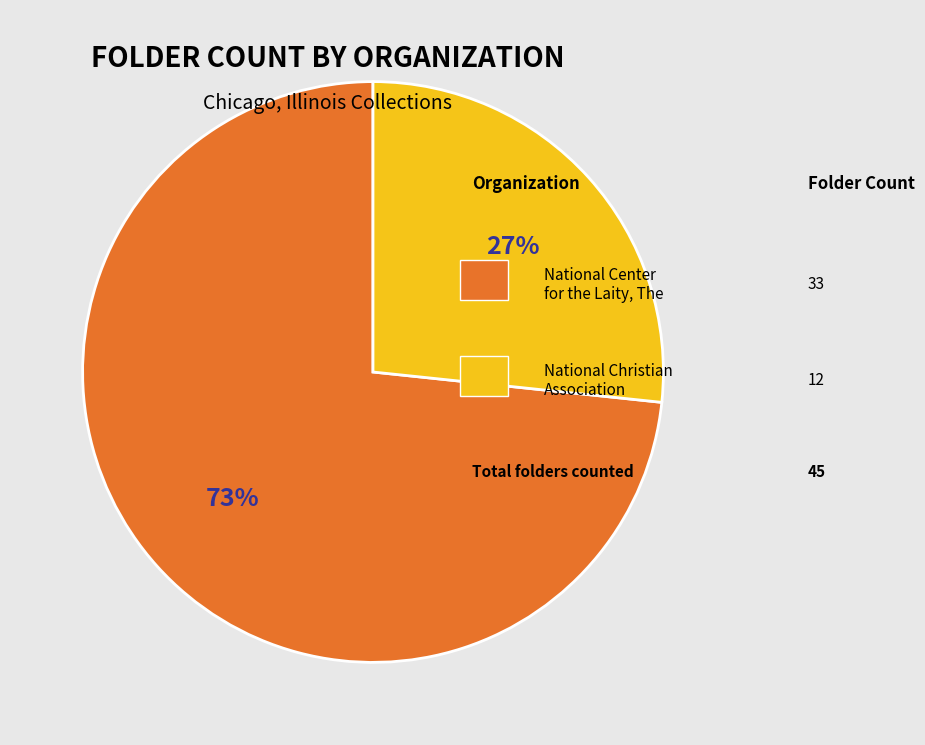

To the nearest percent, what is the average slice percentage?

50%